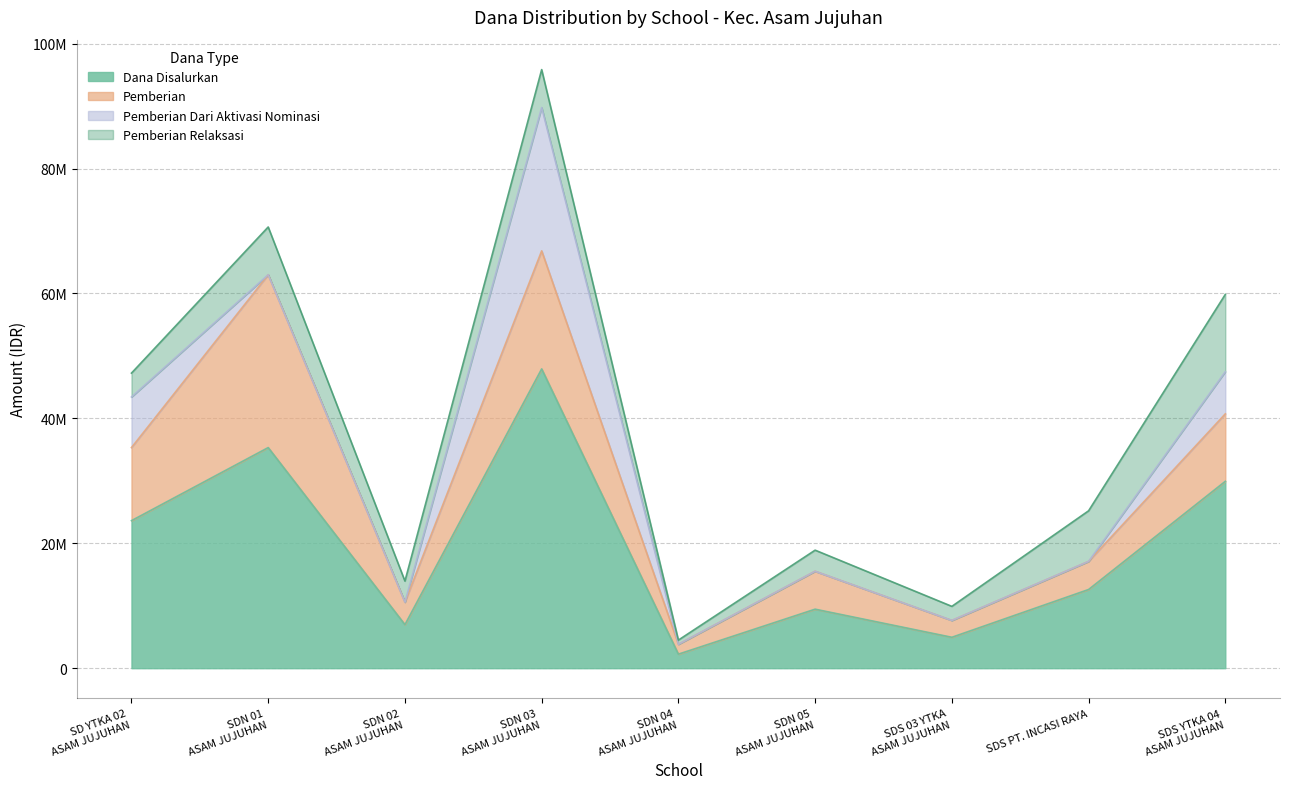

Is the value of Pemberian Relaksasi at SDN 02 ASAM JUJUHAN greater than the value of Dana Disalurkan at SDN 03 ASAM JUJUHAN?

No